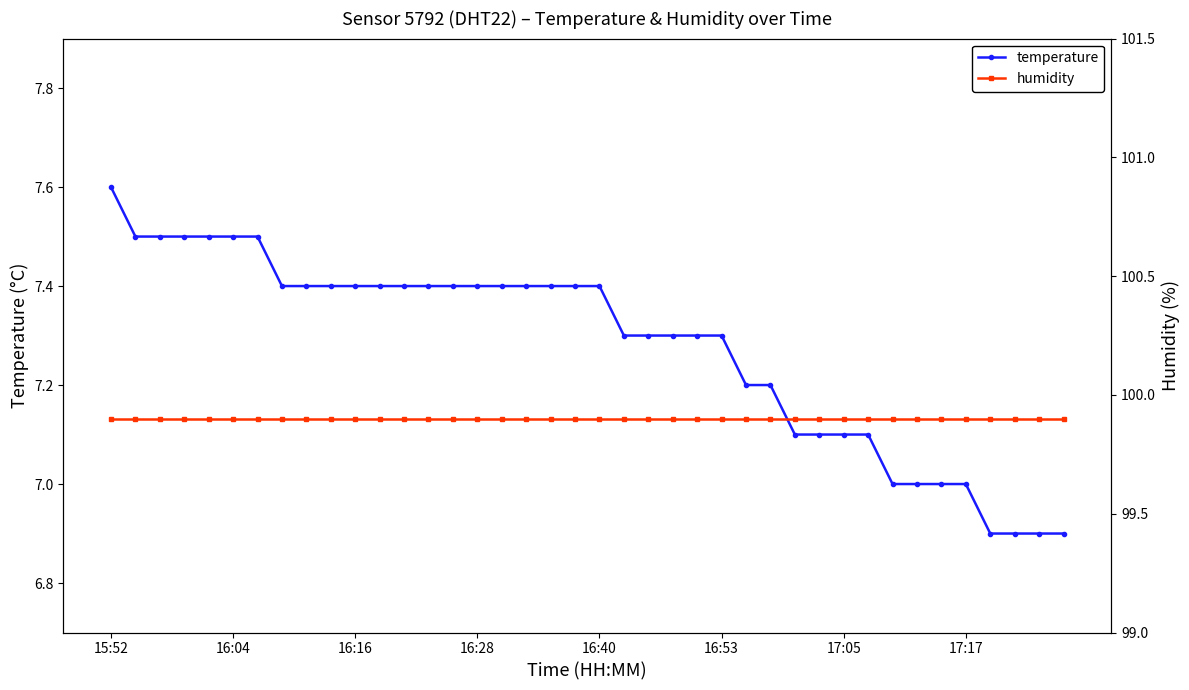

Reading left to right, what are all the values shown in this chart?

temperature: 7.6	7.5	7.5	7.5	7.5	7.5	7.5	7.4	7.4	7.4	7.4	7.4	7.4	7.4	7.4	7.4	7.4	7.4	7.4	7.4	7.4	7.3	7.3	7.3	7.3	7.3	7.2	7.2	7.1	7.1	7.1	7.1	7.0	7.0	7.0	7.0	6.9	6.9	6.9	6.9
humidity: 99.9	99.9	99.9	99.9	99.9	99.9	99.9	99.9	99.9	99.9	99.9	99.9	99.9	99.9	99.9	99.9	99.9	99.9	99.9	99.9	99.9	99.9	99.9	99.9	99.9	99.9	99.9	99.9	99.9	99.9	99.9	99.9	99.9	99.9	99.9	99.9	99.9	99.9	99.9	99.9